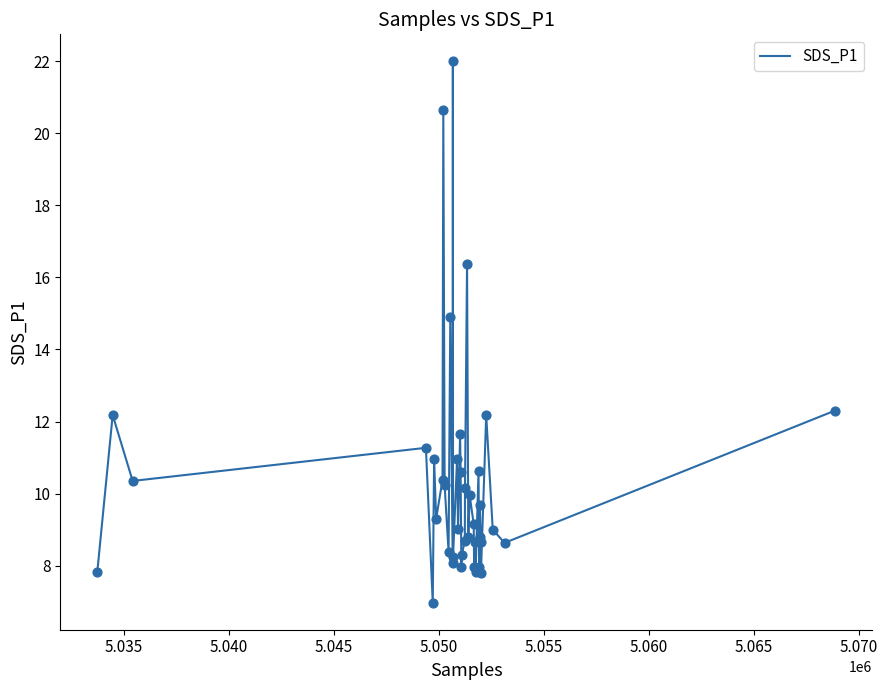

What is the maximum value shown in the chart?

22.0